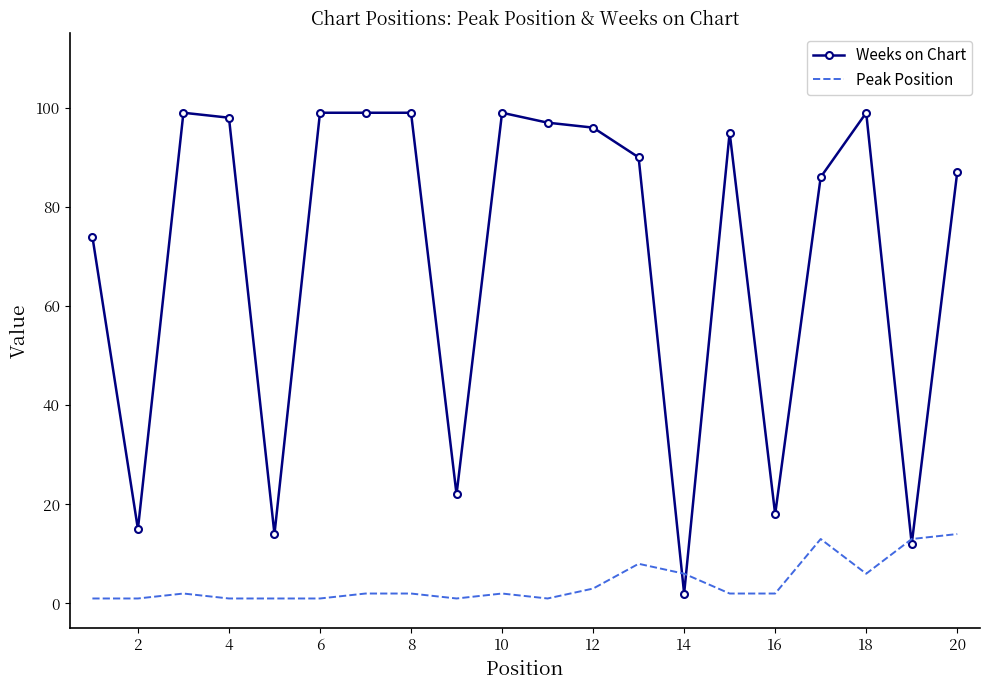

Which series has the largest total across all categories?

Weeks on Chart